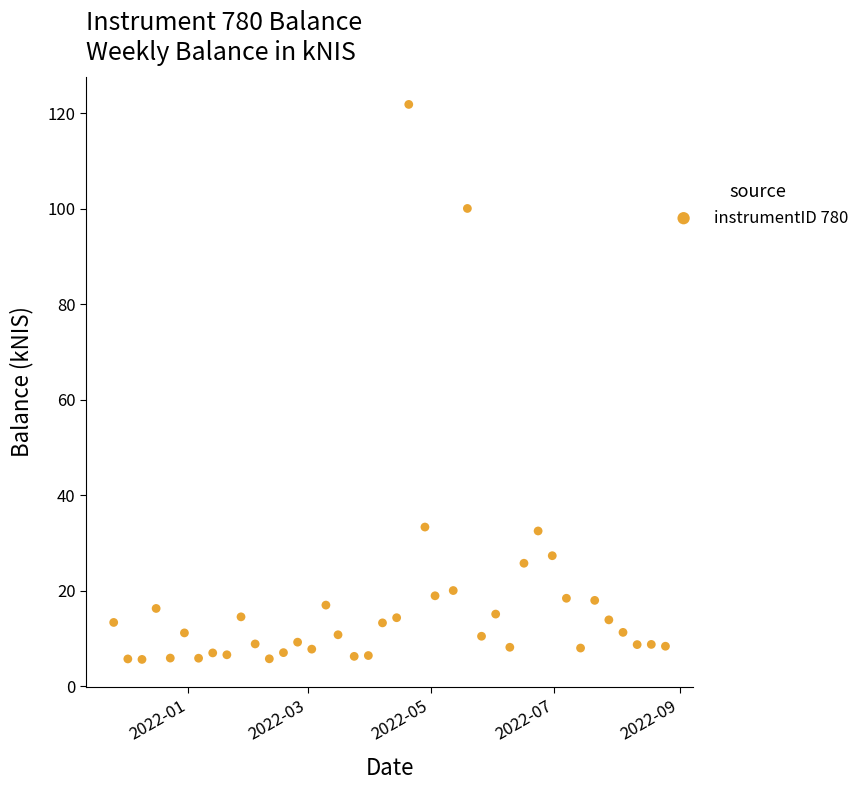

What is the range of Y values (max minus min)?

116.2